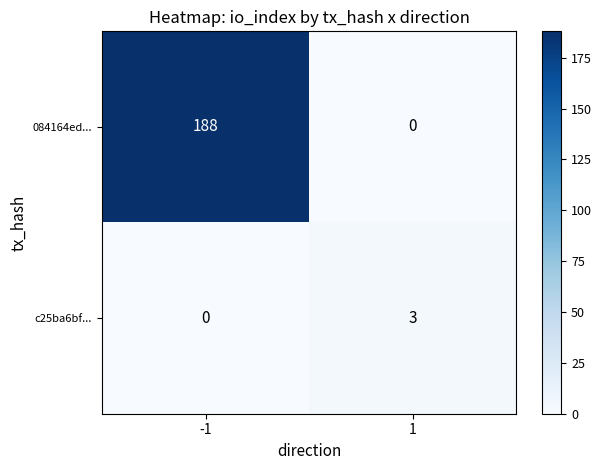

Is it true that c25ba6bf... equals -1 at -1?

False